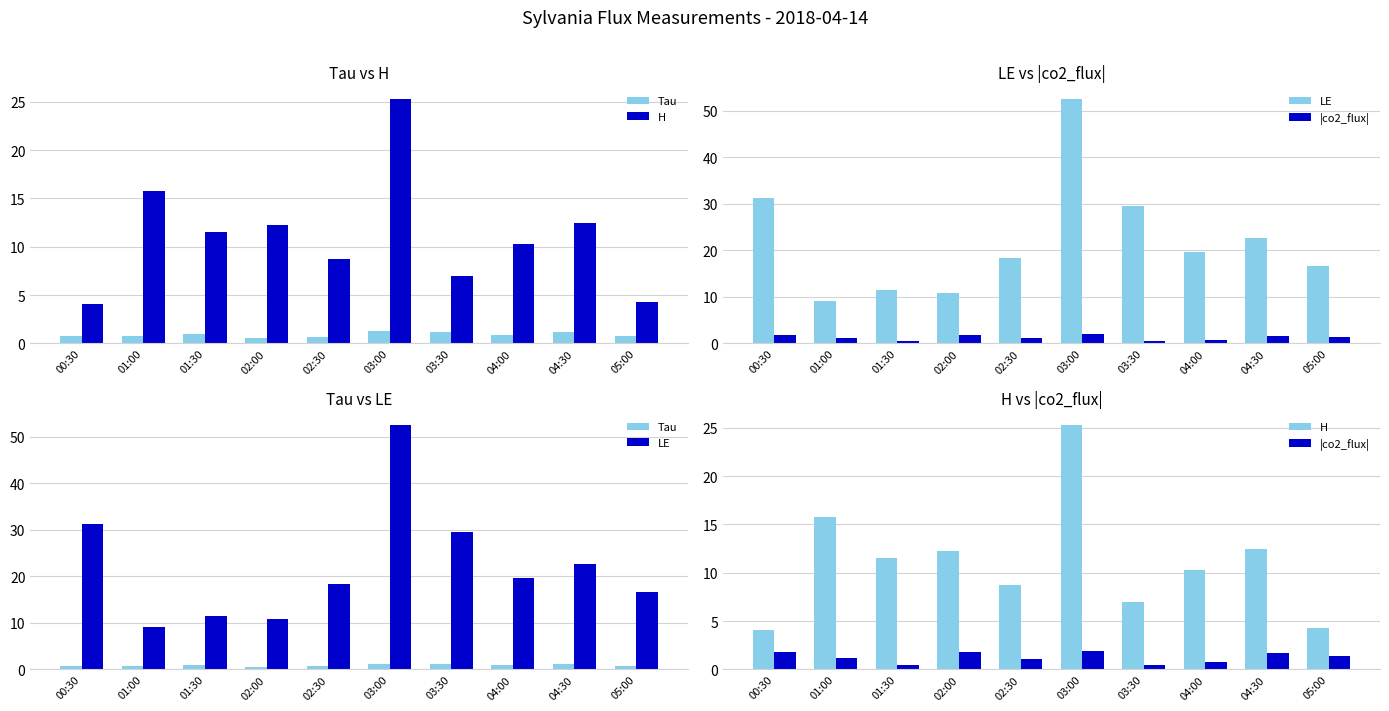

What is the spread (max minus min) of values at 01:30?

11.0